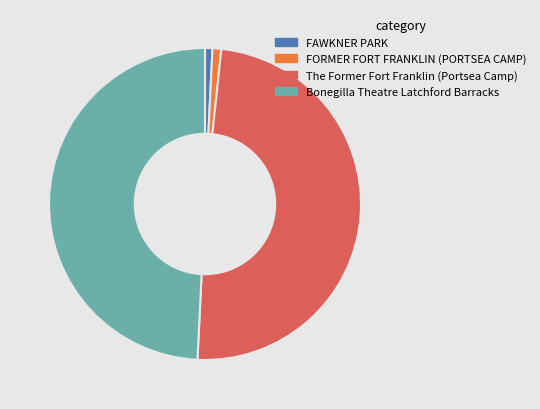

Is there any slice that represents more than half of the pie?

No